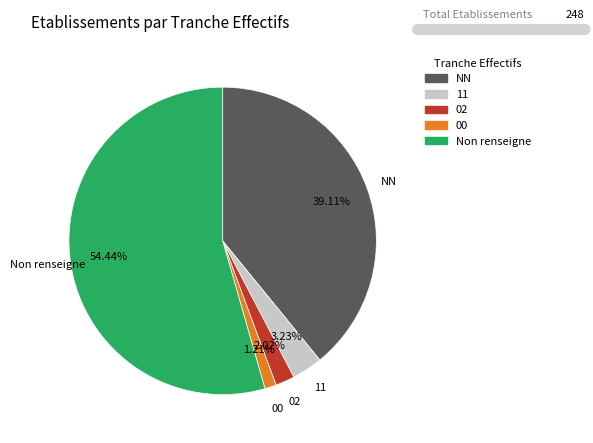

Approximately how many times larger is the value at Non renseigne compared to 02?

27.0